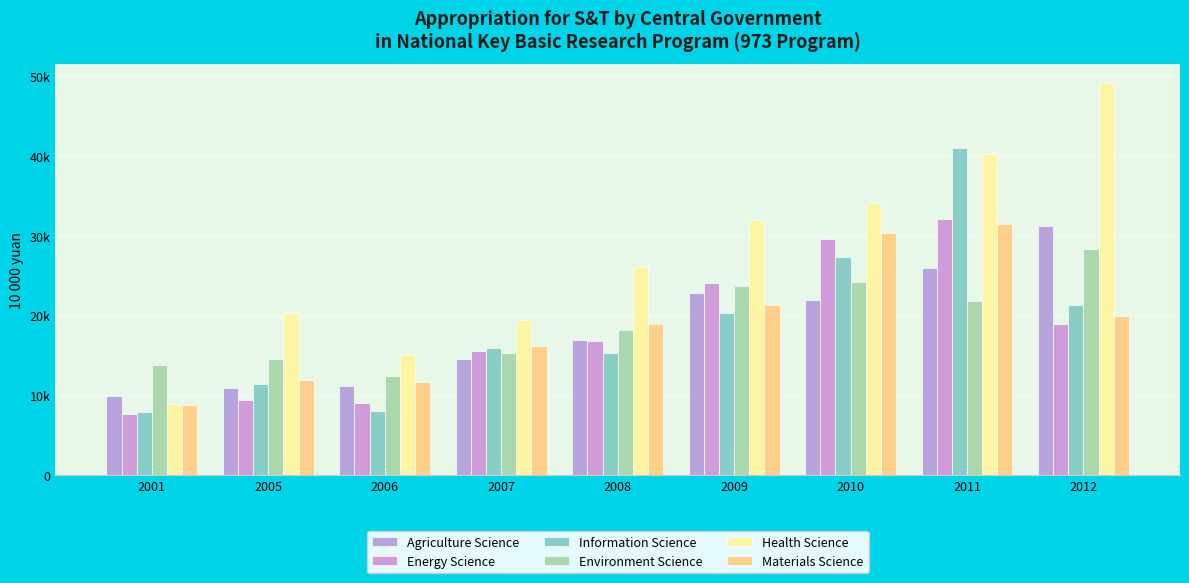

Does the chart contain stacked bars?

No